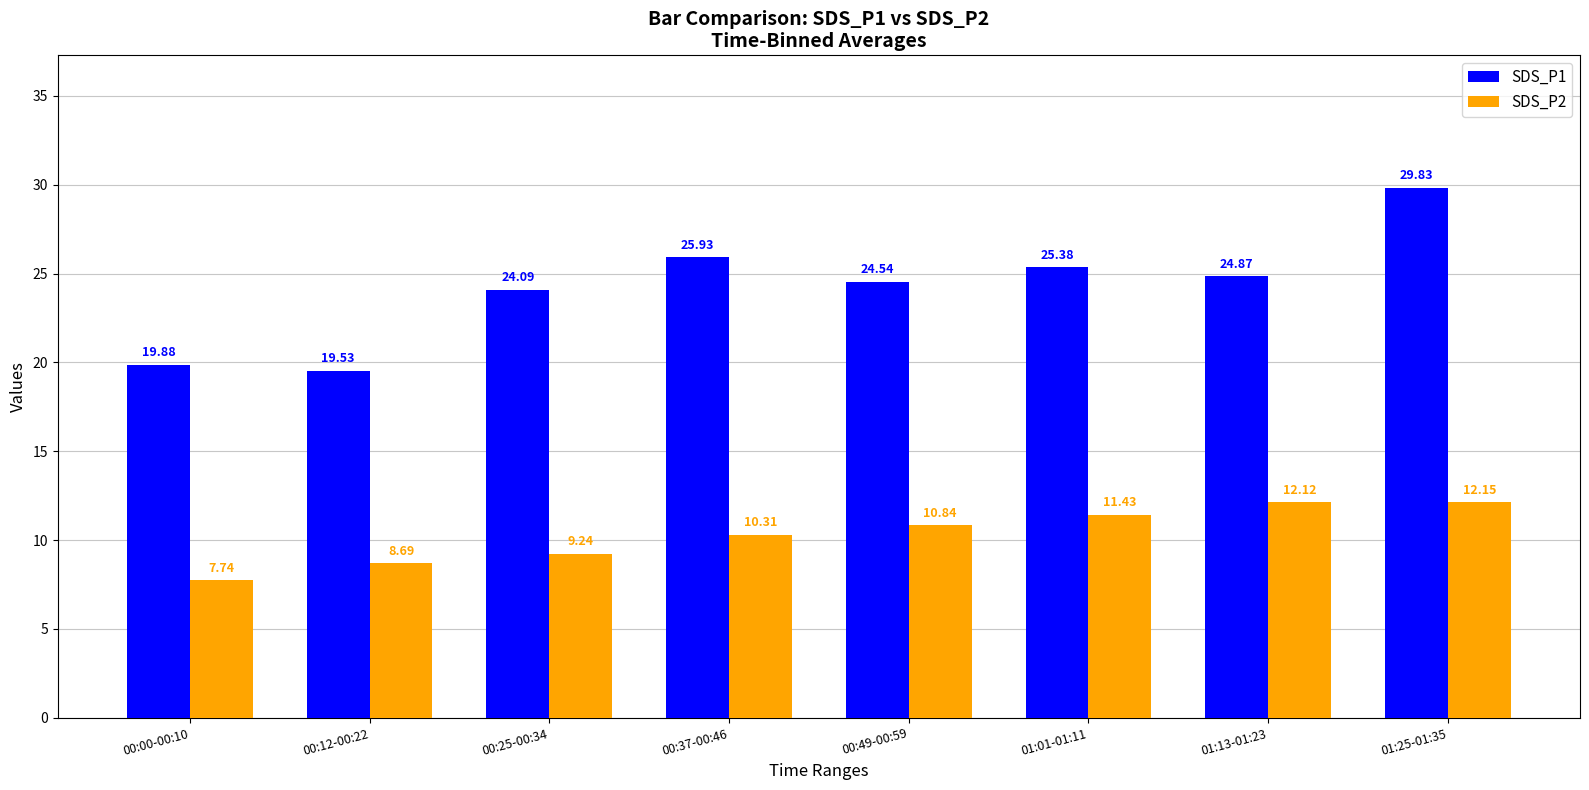

Read the SDS_P2 value at 01:01-01:11.

11.4